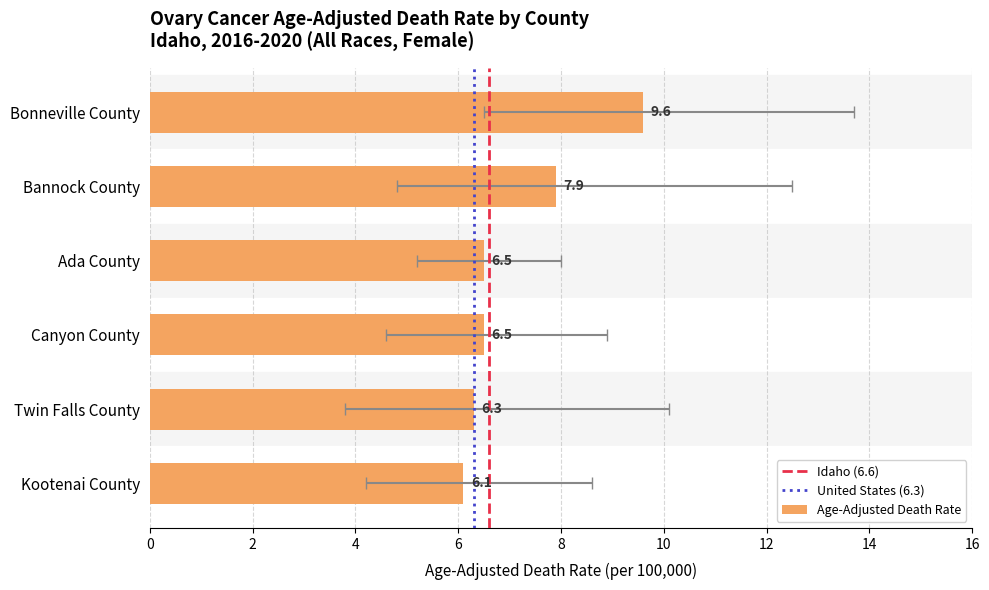

What is the sum of all Age-Adjusted Death Rate values?

42.9